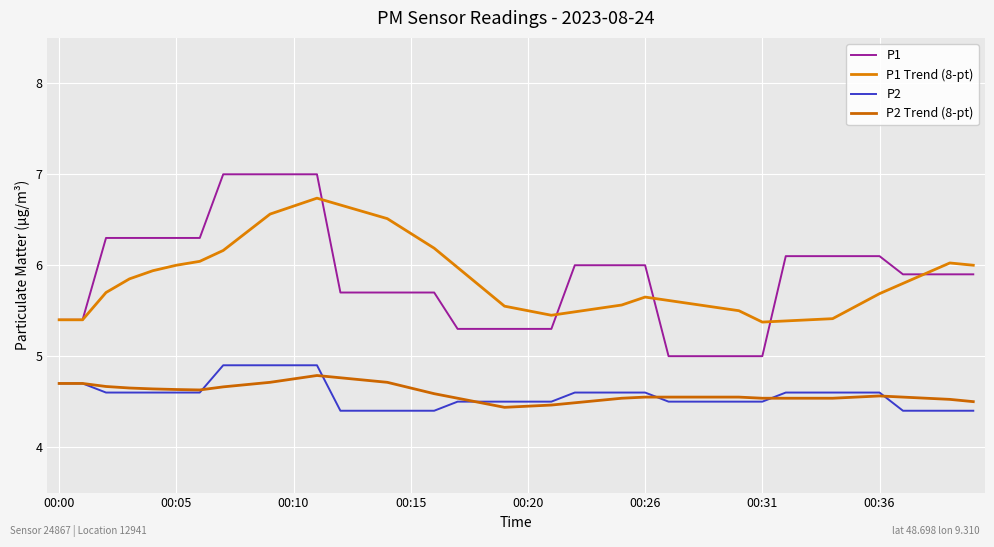

Which series has the largest total across all categories?

P1